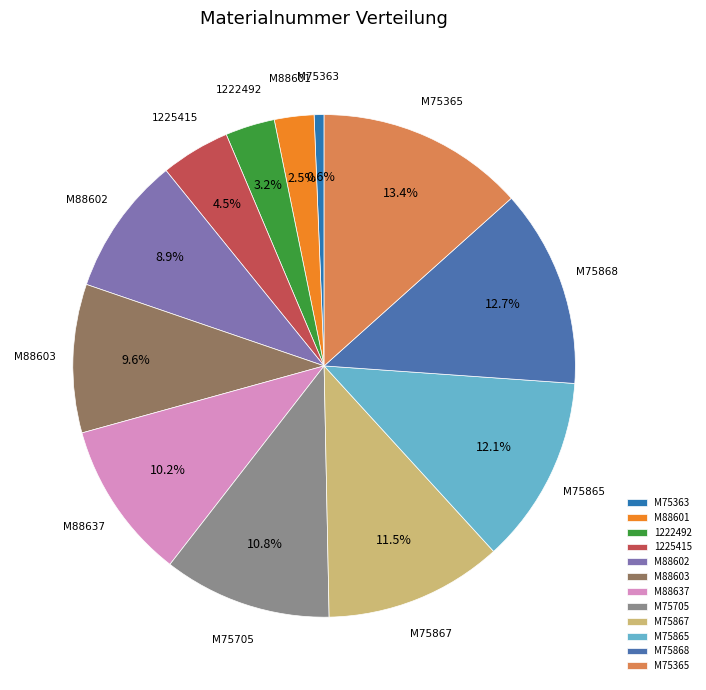

Is the sum of M88602 and M75865 greater than half?

No